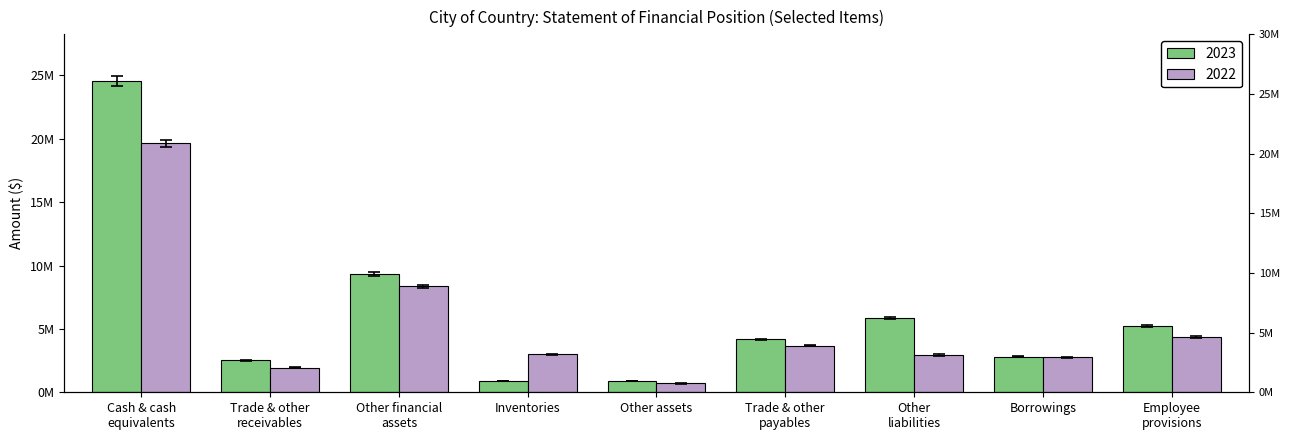

What is the label of the 6th bar from the left?

Trade & other
payables